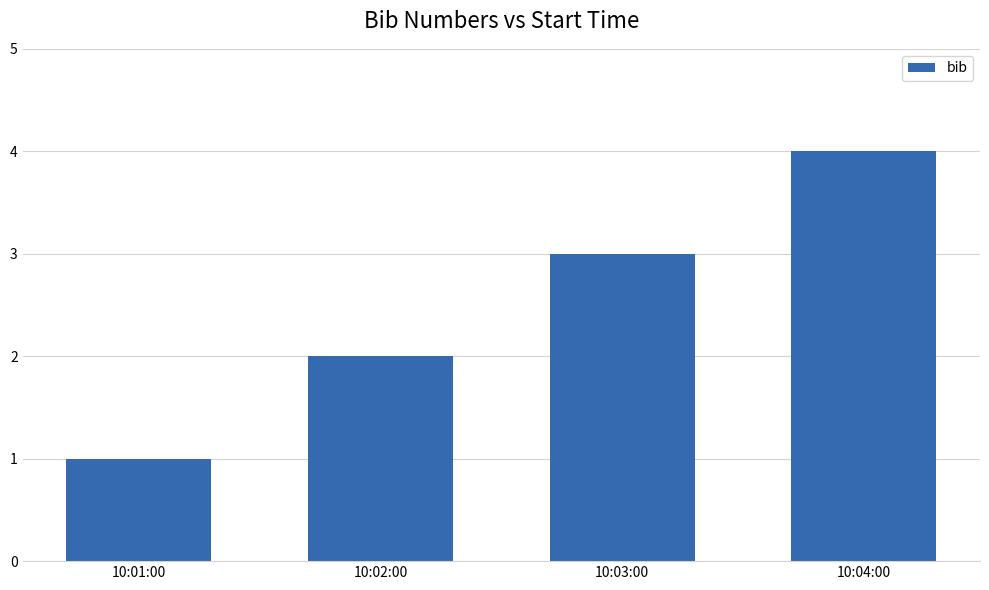

Which has a higher value, 10:01:00 or 10:02:00?

10:02:00